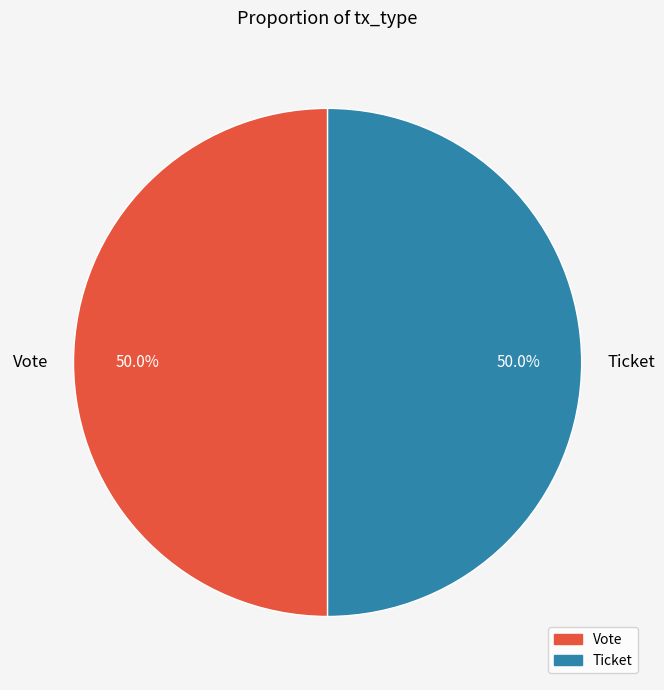

Approximately how many times larger is the value at Vote compared to Ticket?

1.0